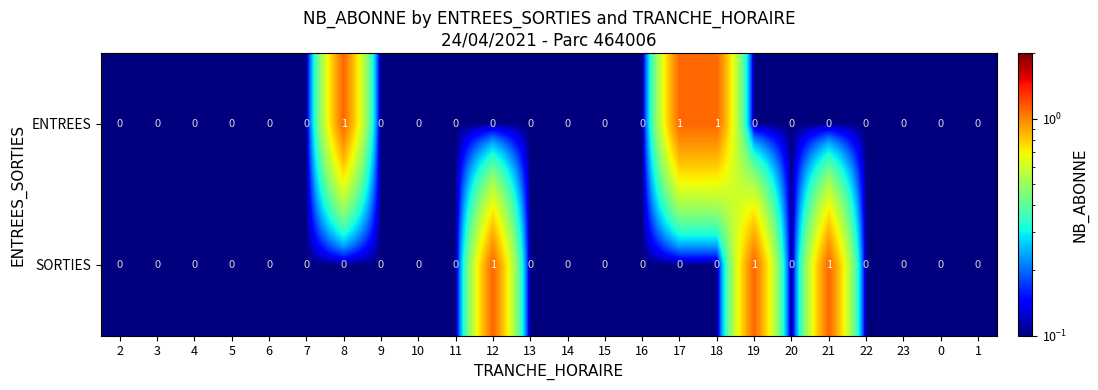

Is it true that SORTIES equals 0 at 8?

True